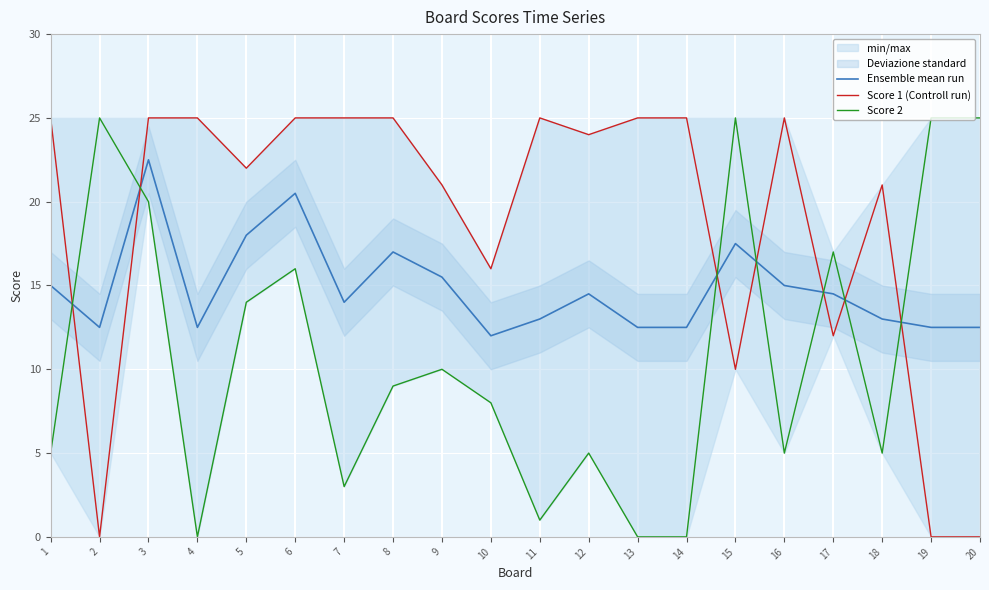

The value of Ensemble mean run at 18 is 18.2. True or false?

False